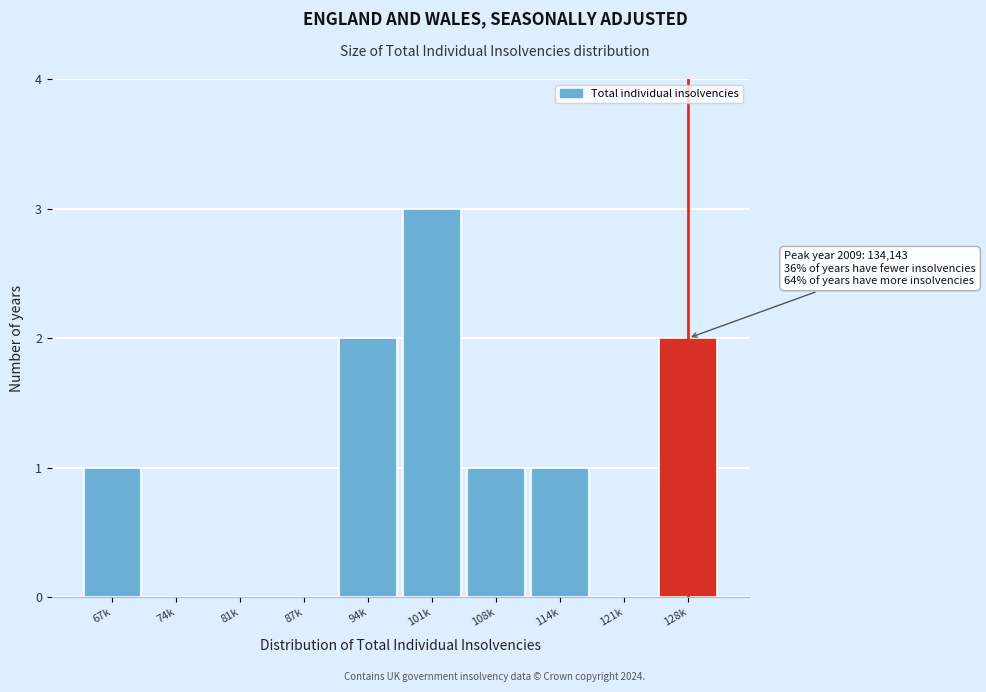

Reading right to left, extract all data points from this chart.

128k=2	121k=0	114k=1	108k=1	101k=3	94k=2	87k=0	81k=0	74k=0	67k=1